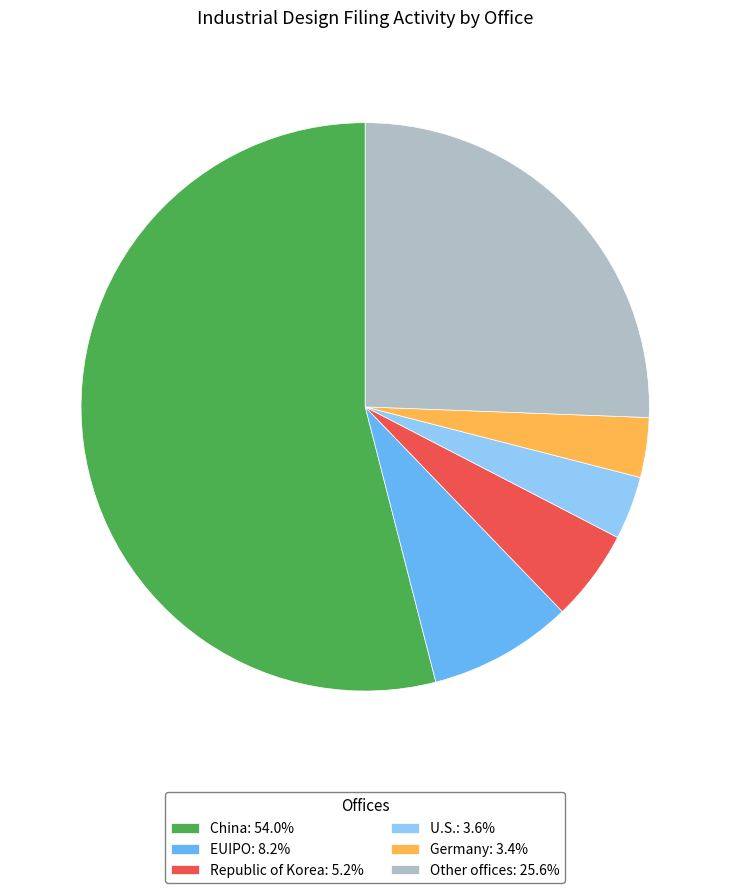

True or false: EUIPO accounts for 1% of the total.

False